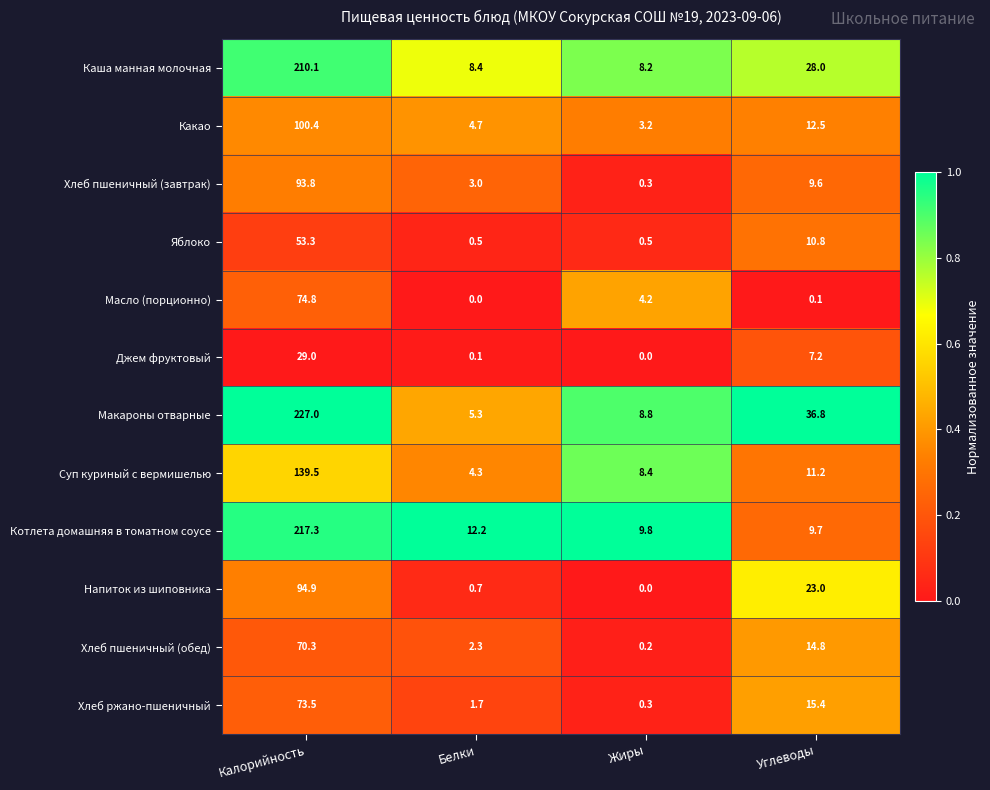

What is the sum of all Хлеб ржано-пшеничный values?

90.9